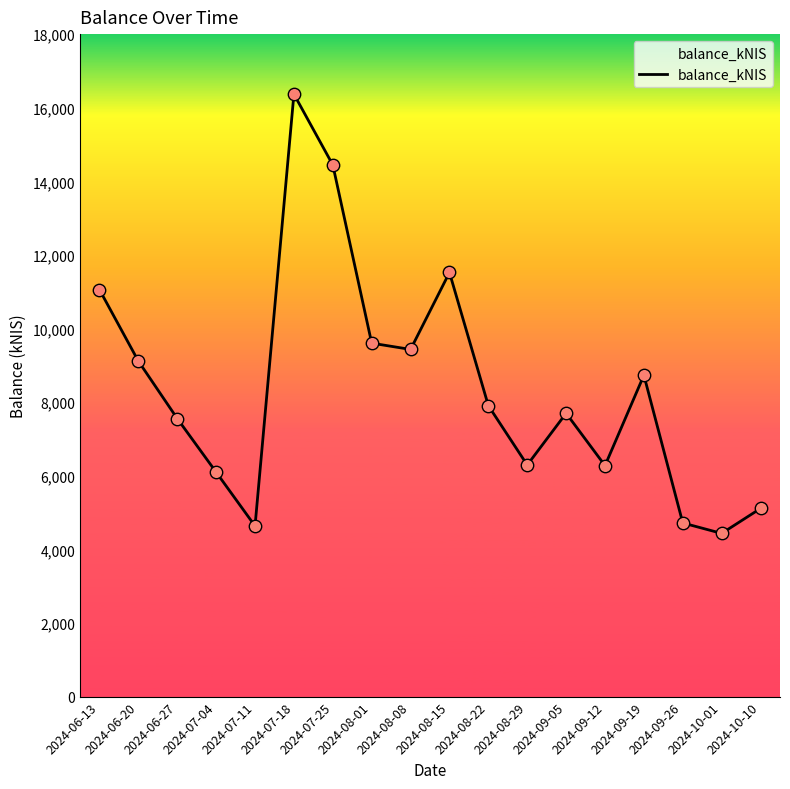

What is the change in value from 2024-07-25 to 2024-09-26?

-9727.6